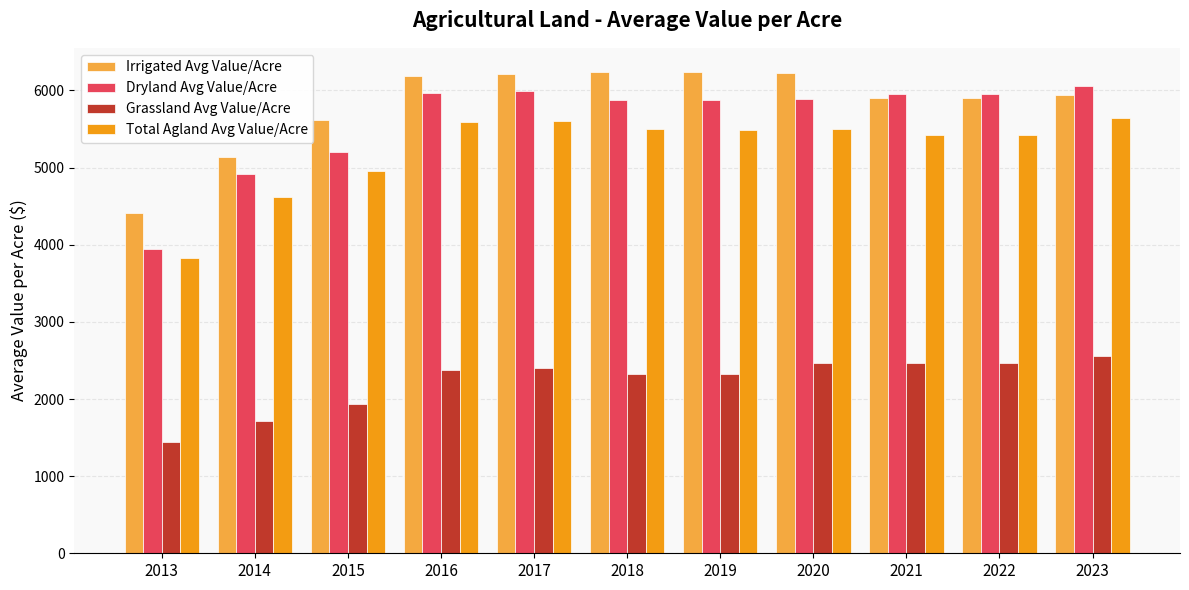

Does the chart contain any negative values?

No